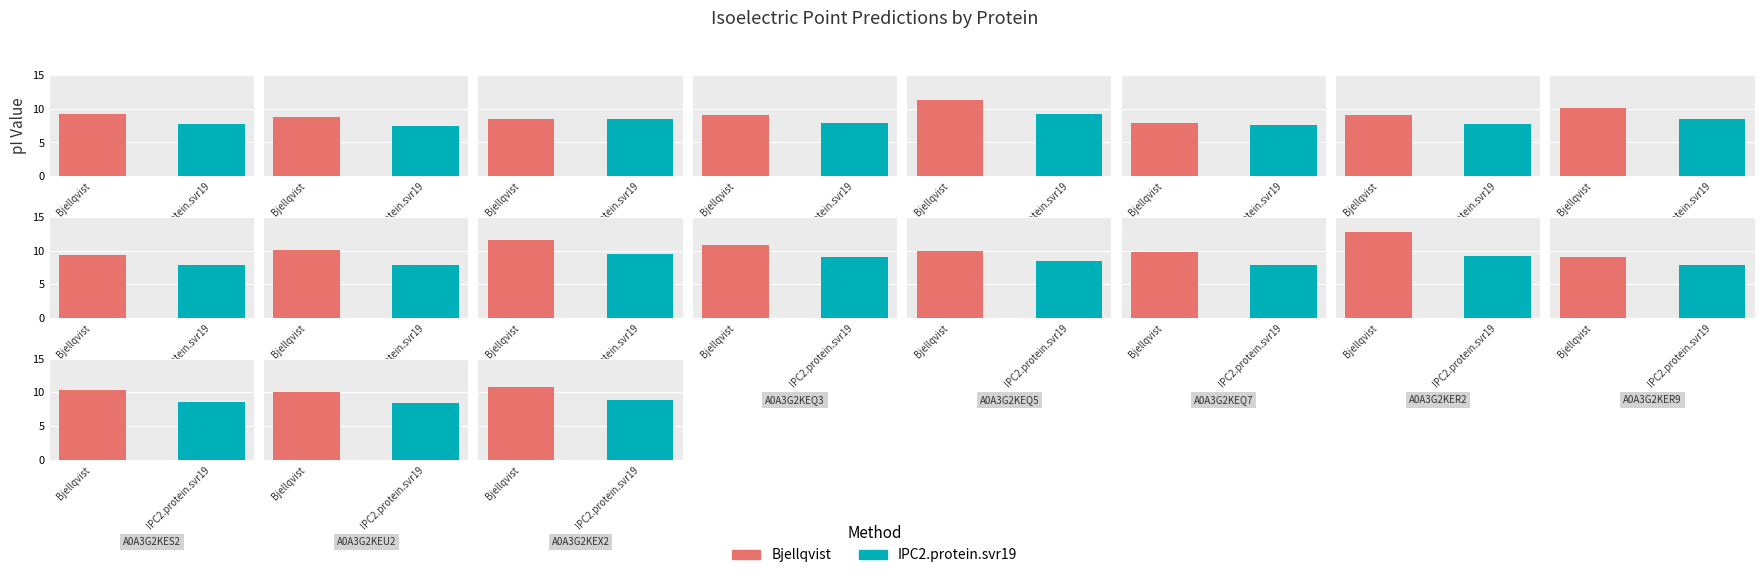

What is the difference between the second highest and second lowest values in the Bjellqvist series?

3.1